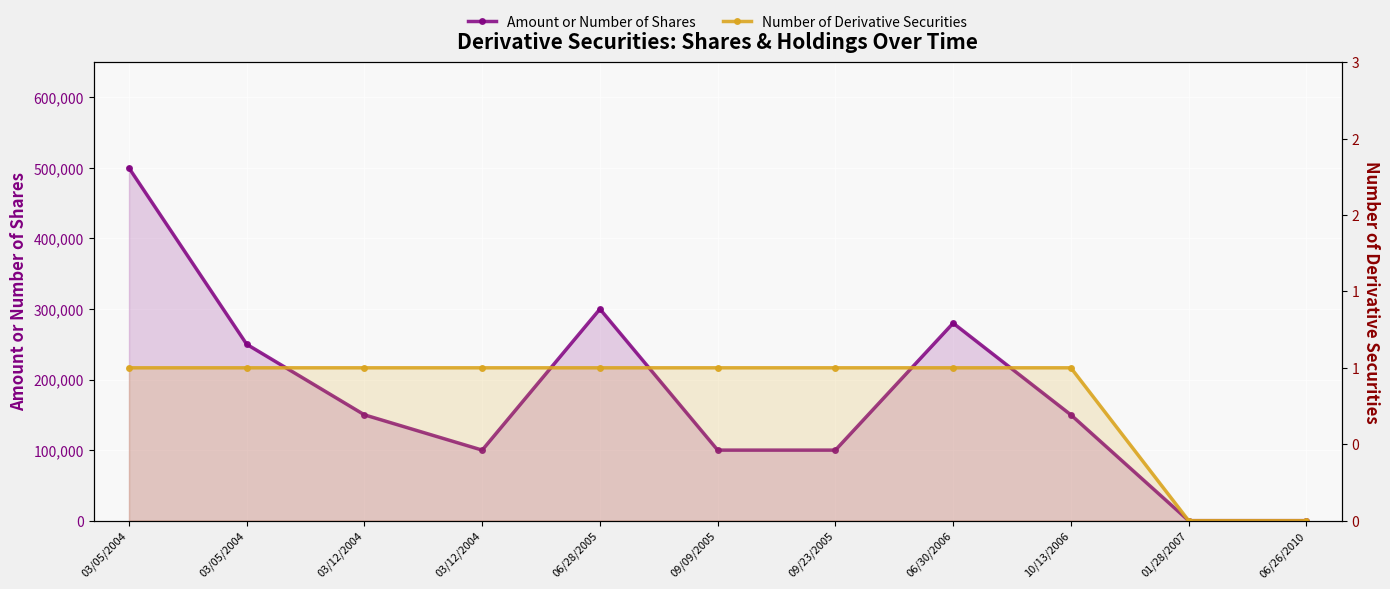

What is the difference between the second highest and minimum values in the Amount or Number of Shares series?

300000